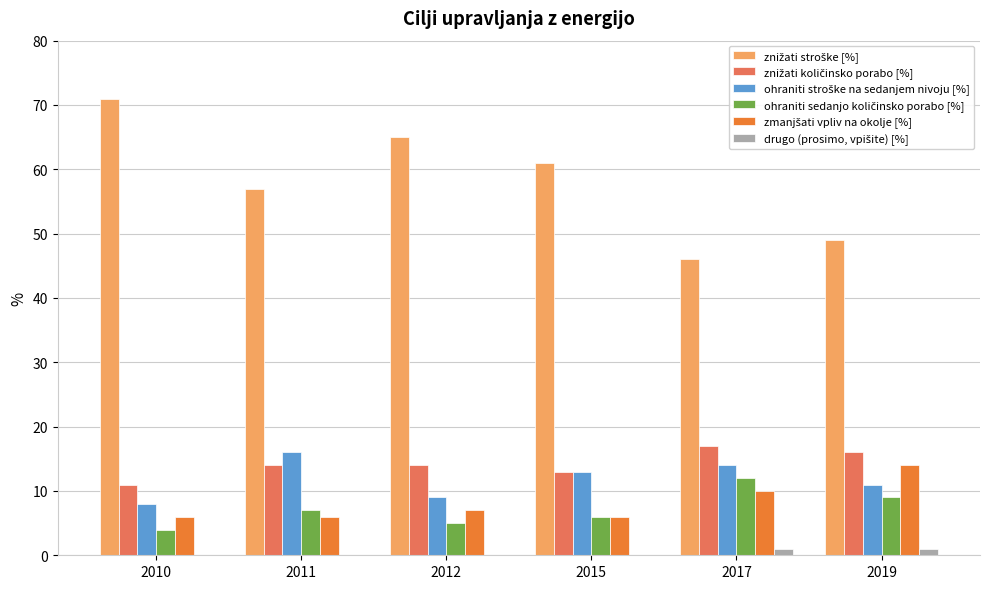

How many distinct data groups are displayed?

6